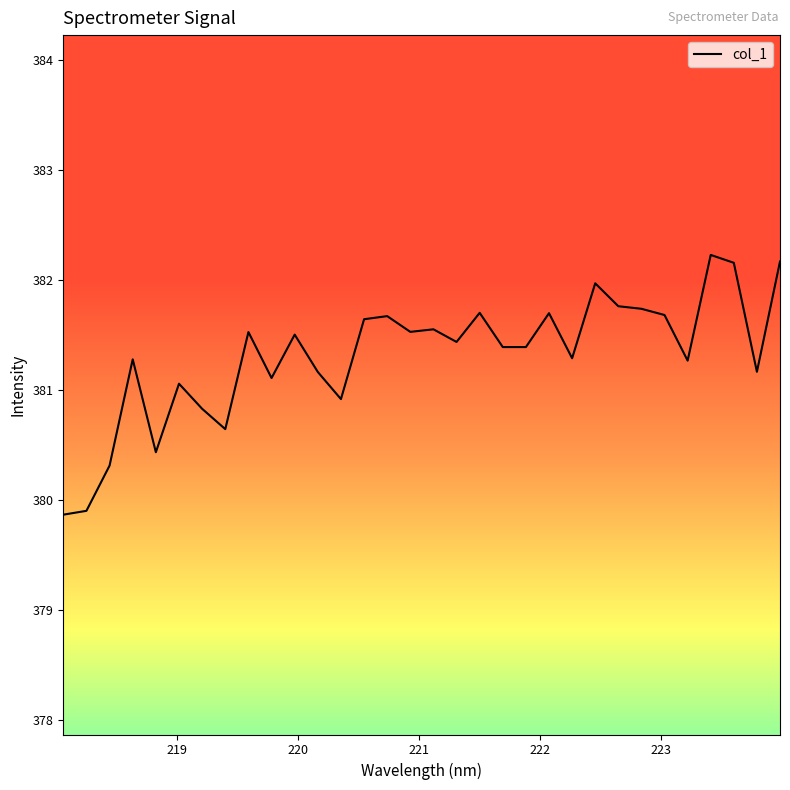

What is the sum of all values?

12202.0